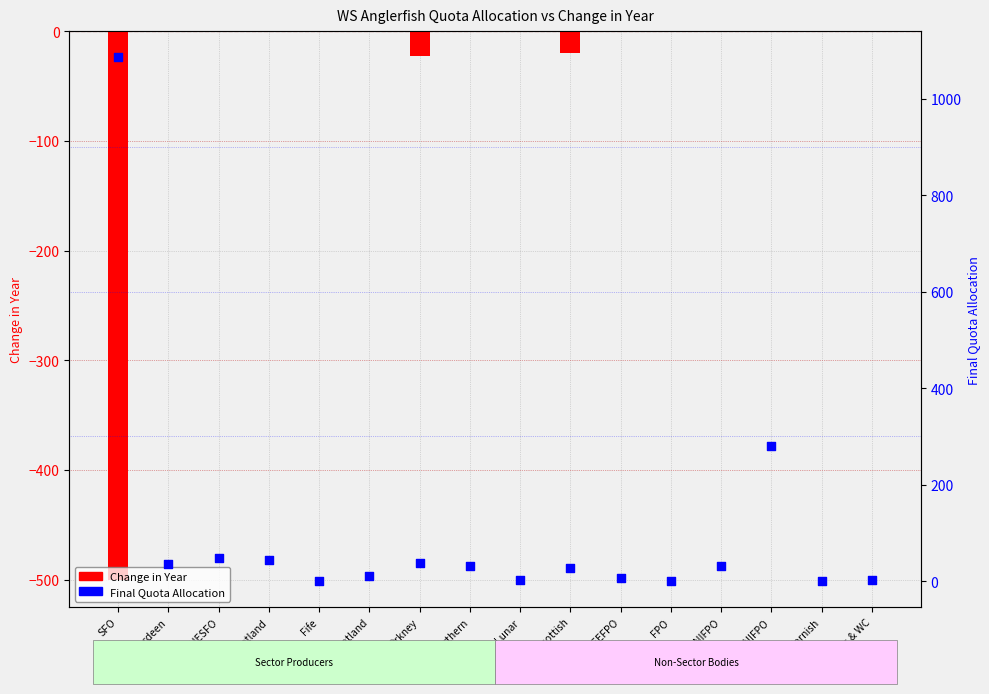

Which series has the largest total across all categories?

Final Quota Allocation